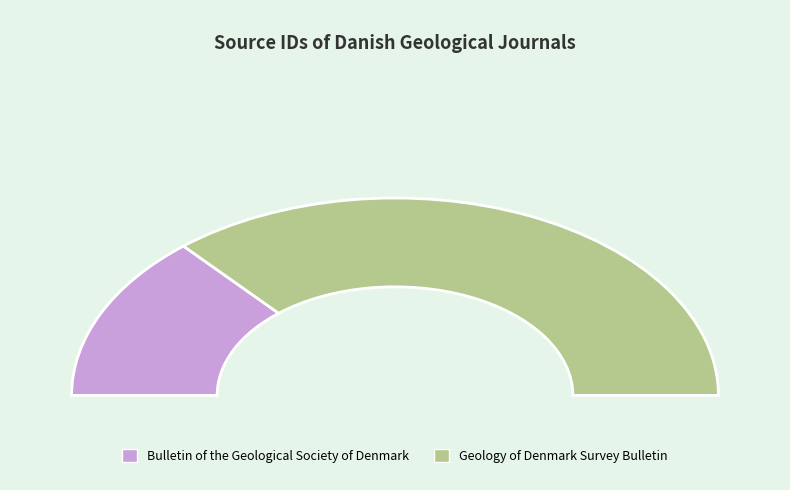

Which category accounts for the majority?

Geology of Denmark Survey Bulletin